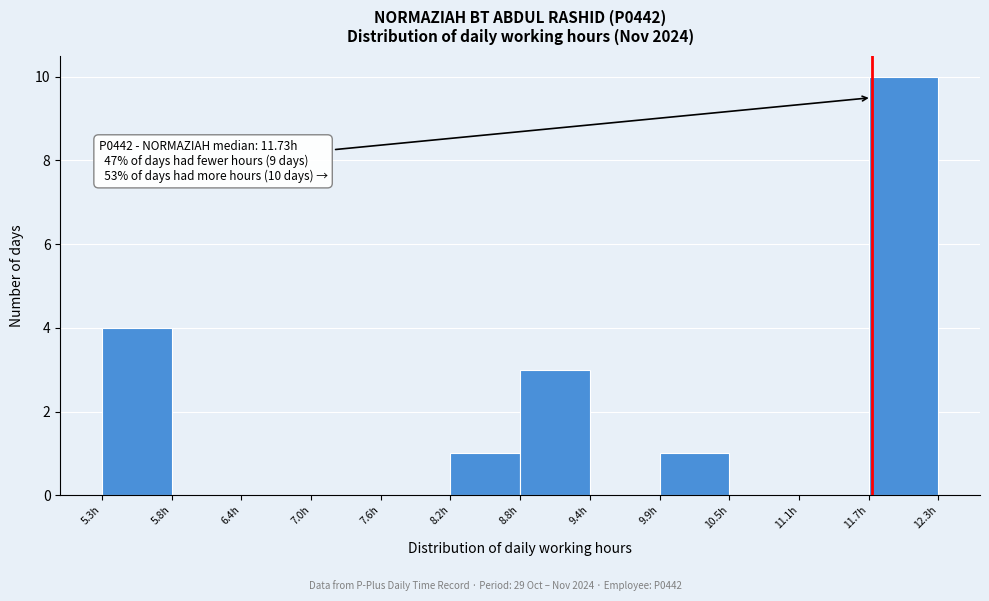

Which range on the x-axis has the tallest bar?

11.7 to 12.3